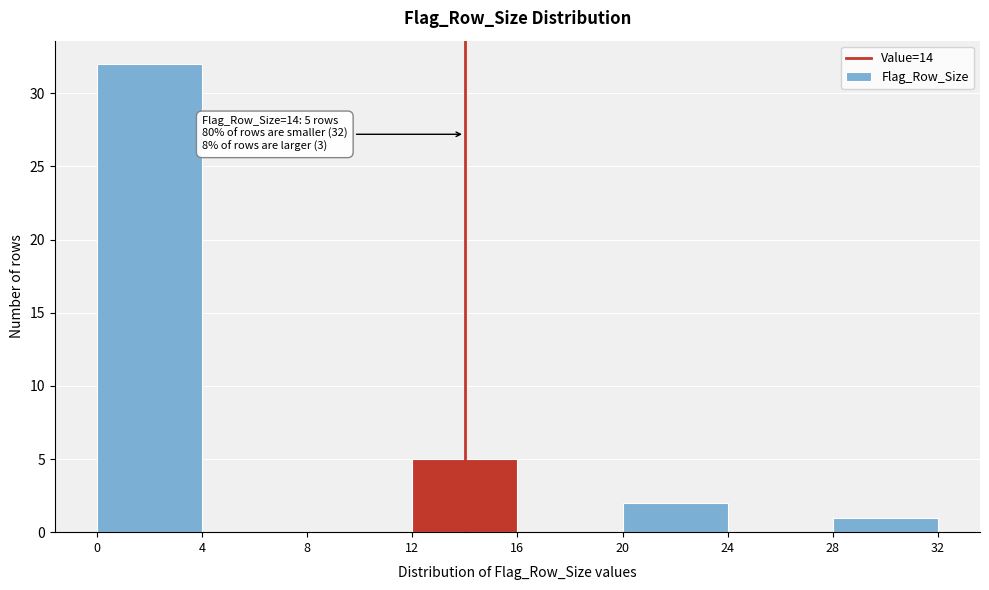

Over which range of the x-axis is the bar tallest?

0 to 4